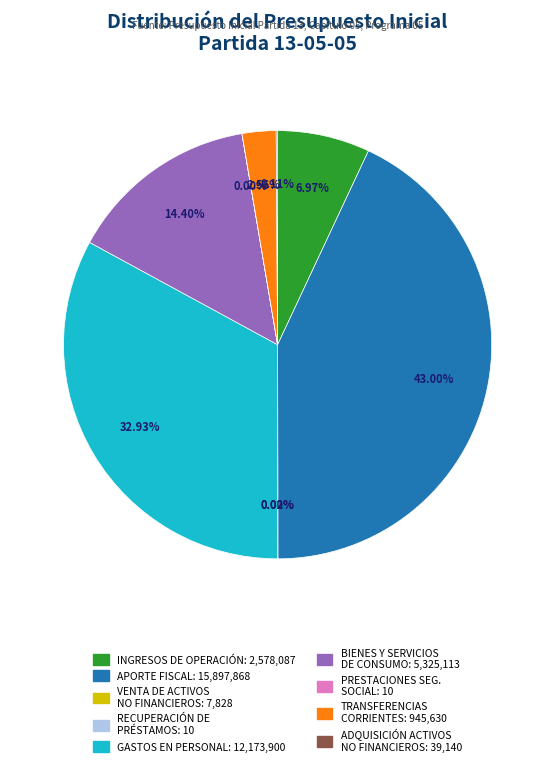

Is there any slice that represents more than half of the pie?

No